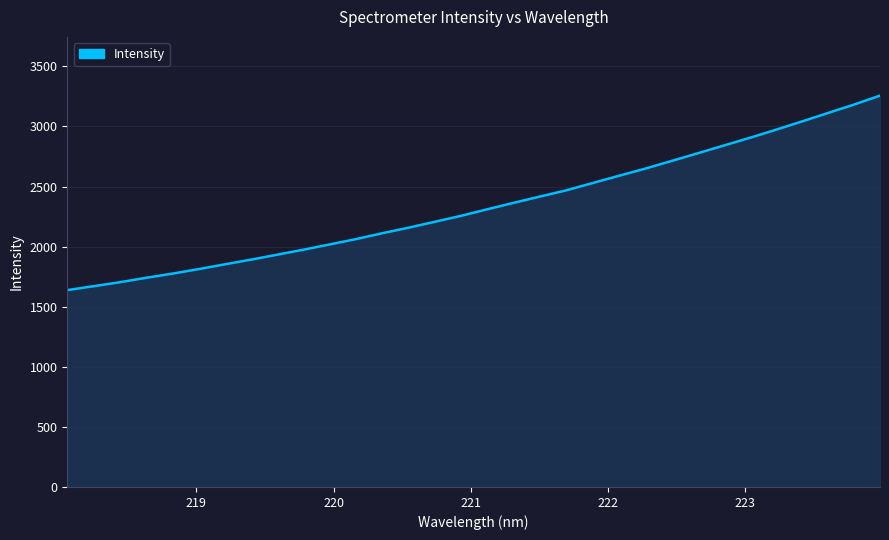

What is the minimum value shown in the chart?

1638.1